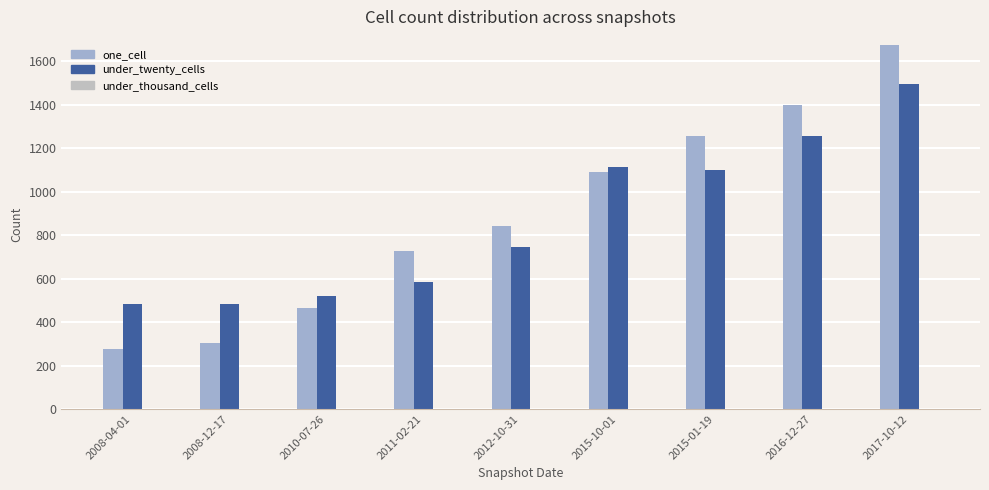

How many groups of bars are there?

9